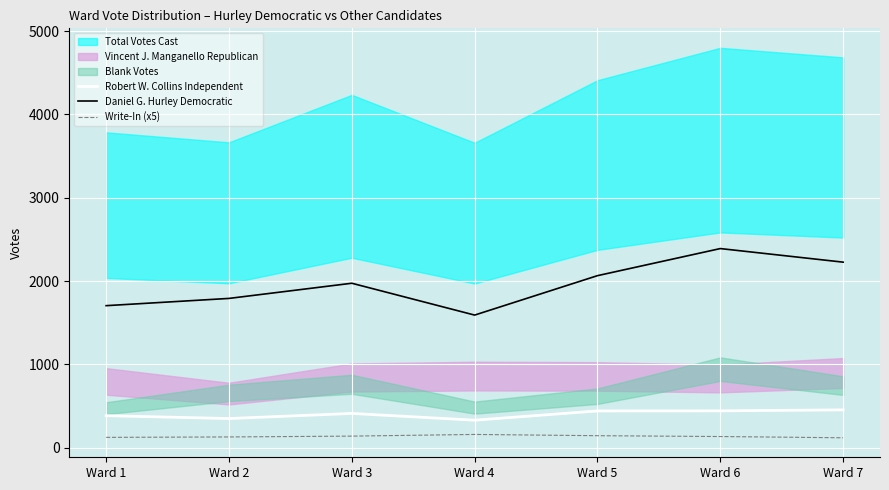

True or false: Robert W. Collins Independent and Write-In (x5) intersect in this chart.

False